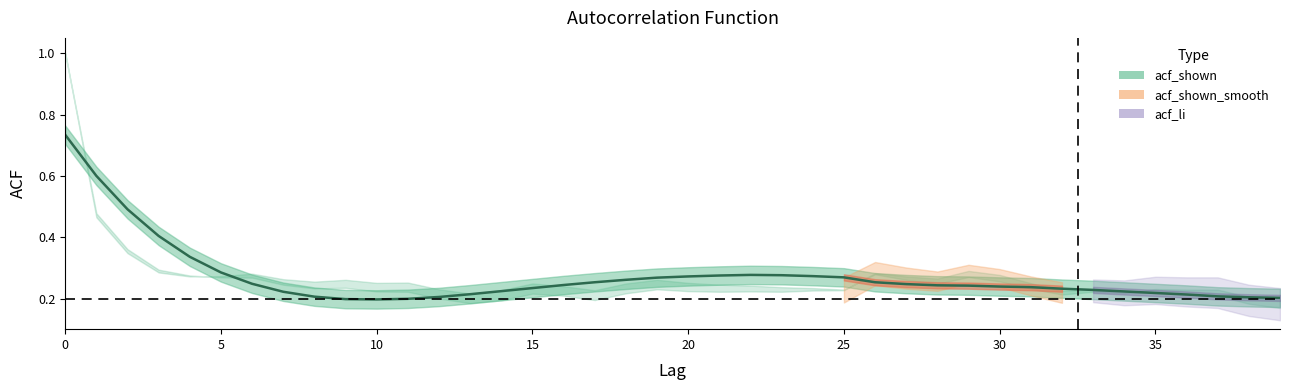

The chart shows a value of 0.3 at 0. True or false?

False